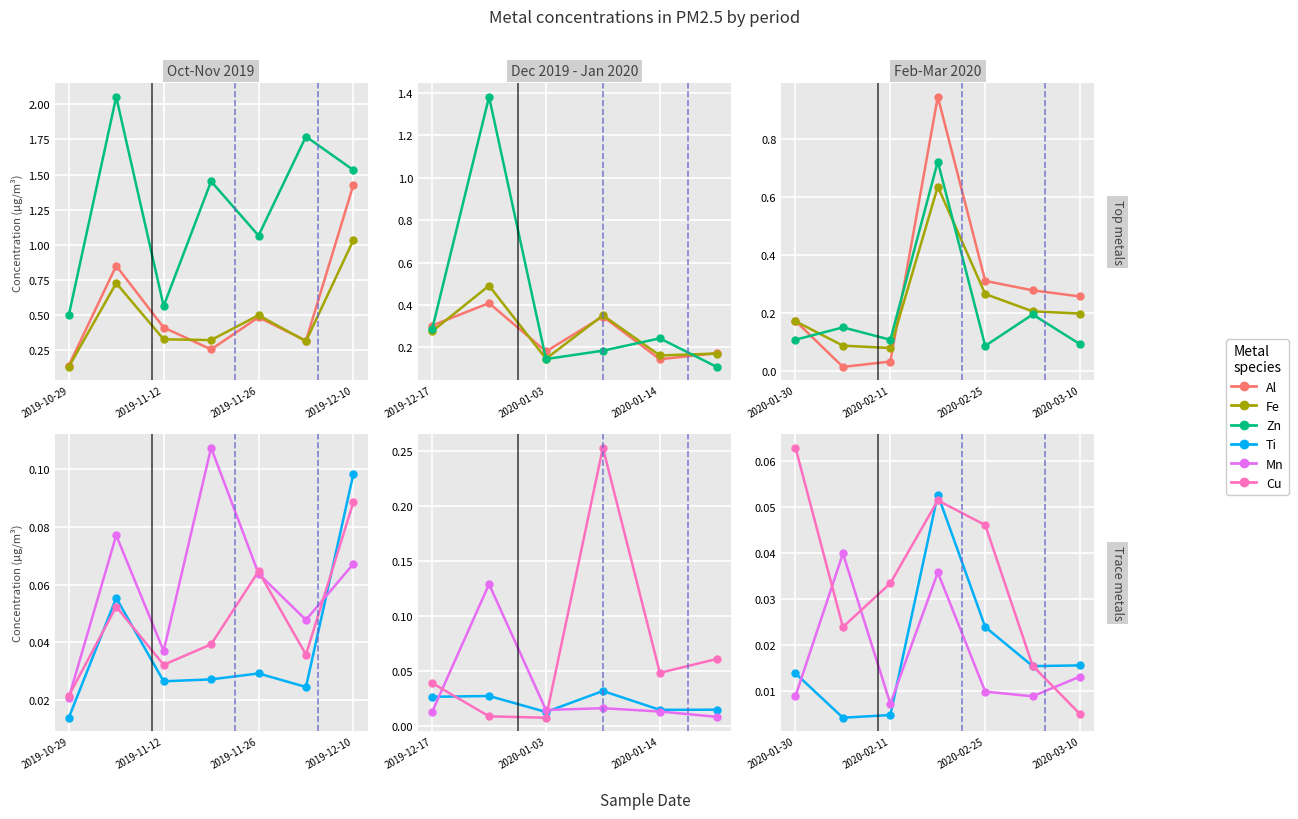

What is the label of the 5th point from the right?

2020-02-11